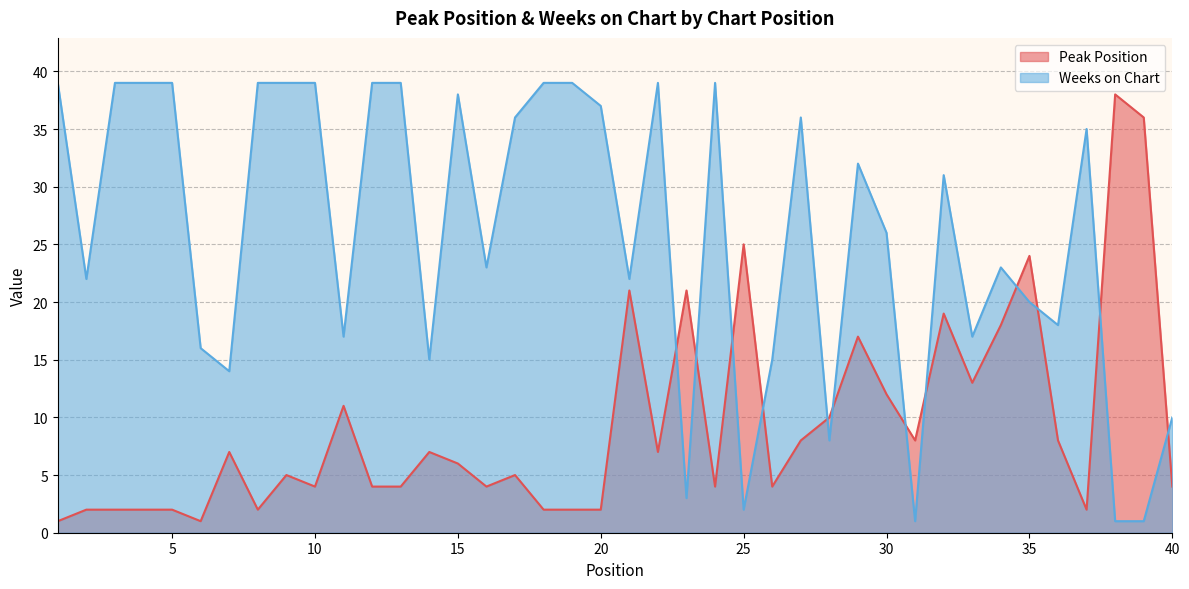

Is it true that Weeks on Chart equals 44 at 32?

False